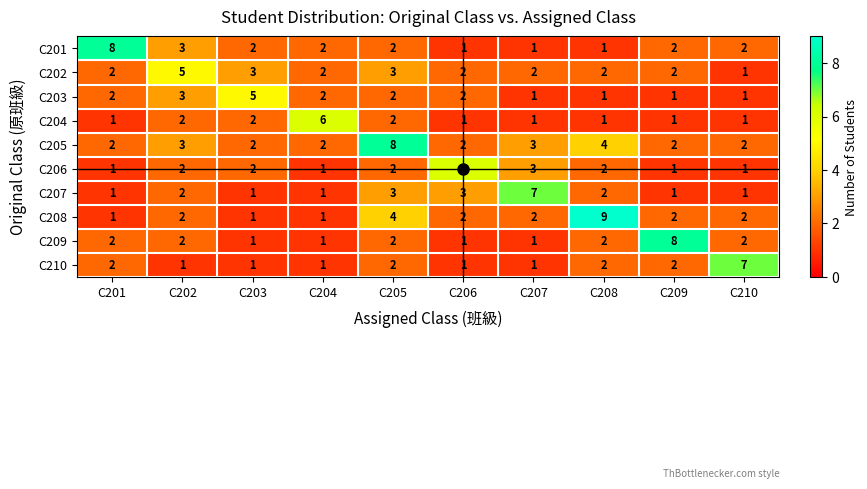

What is the difference between the highest and lowest values at C202?

4